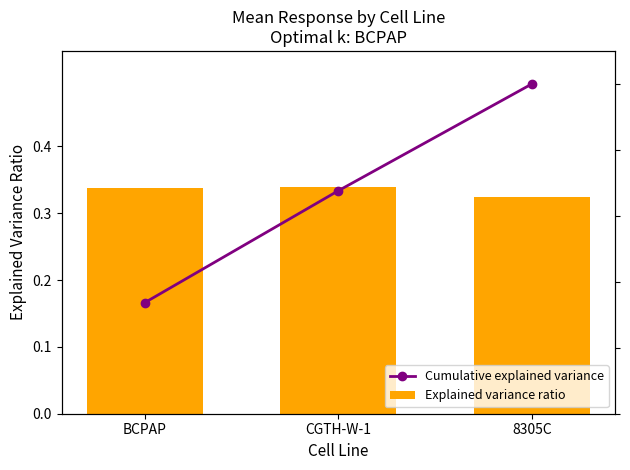

At how many categories does at least one series exceed 0?

3